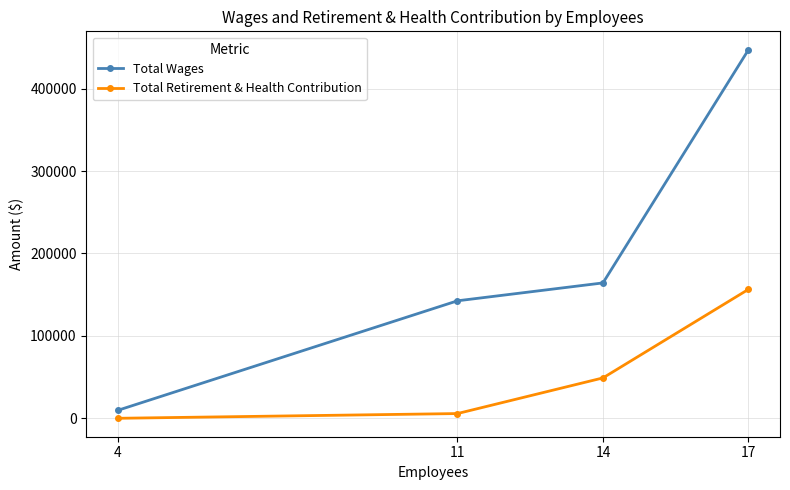

What is the difference between the second highest and minimum values in the Total Retirement & Health Contribution series?

49000